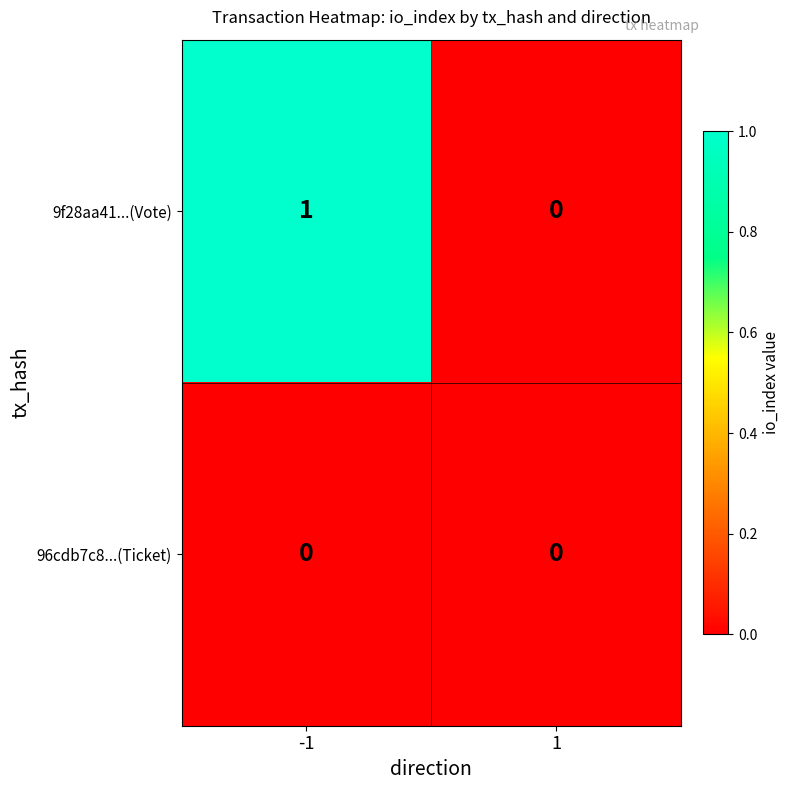

Rank the series by their average value, from highest to lowest.

9f28aa41...(Vote), 96cdb7c8...(Ticket)